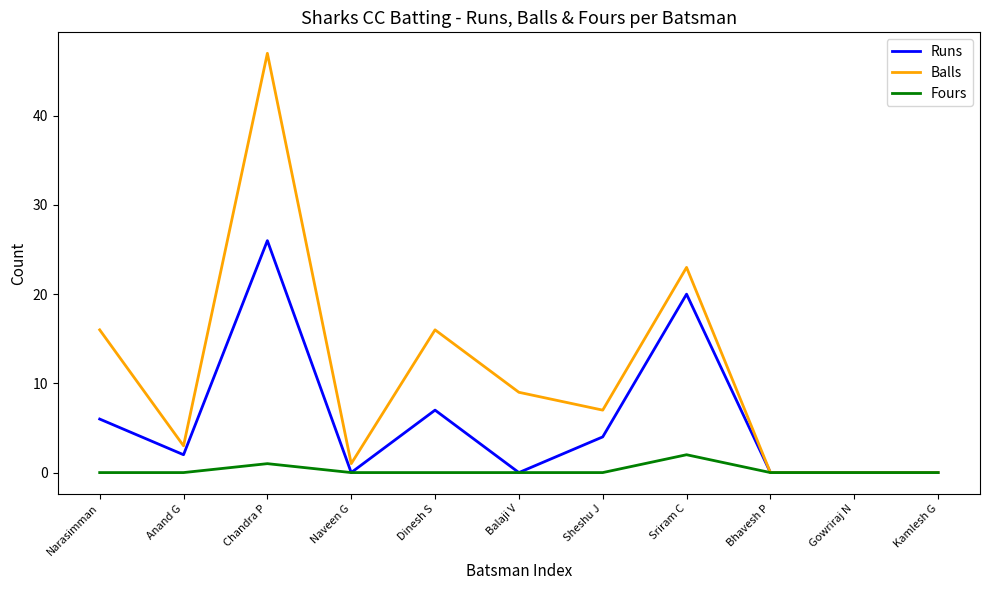

List the series in order of their overall mean, highest first.

Balls, Runs, Fours